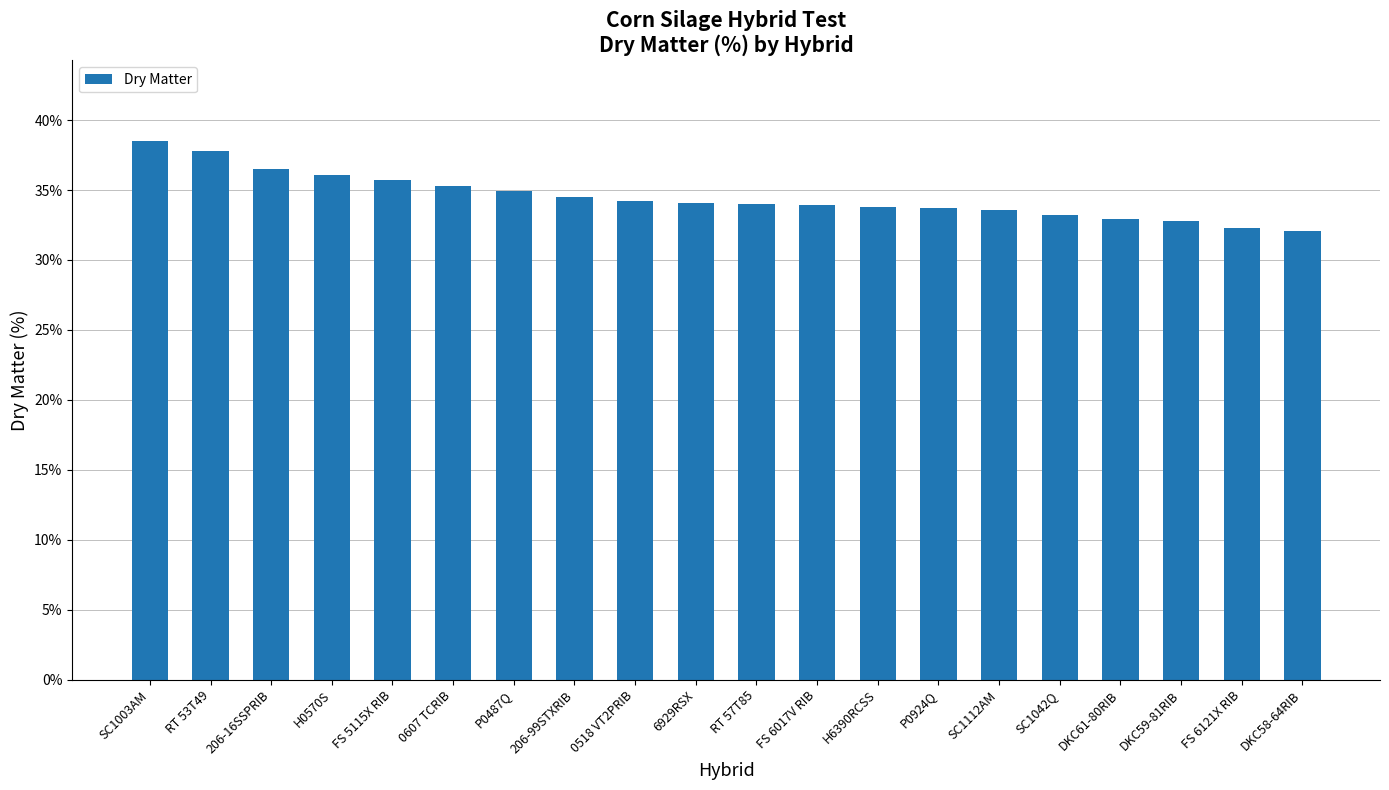

Which has a higher value, P0487Q or RT 53T49?

RT 53T49